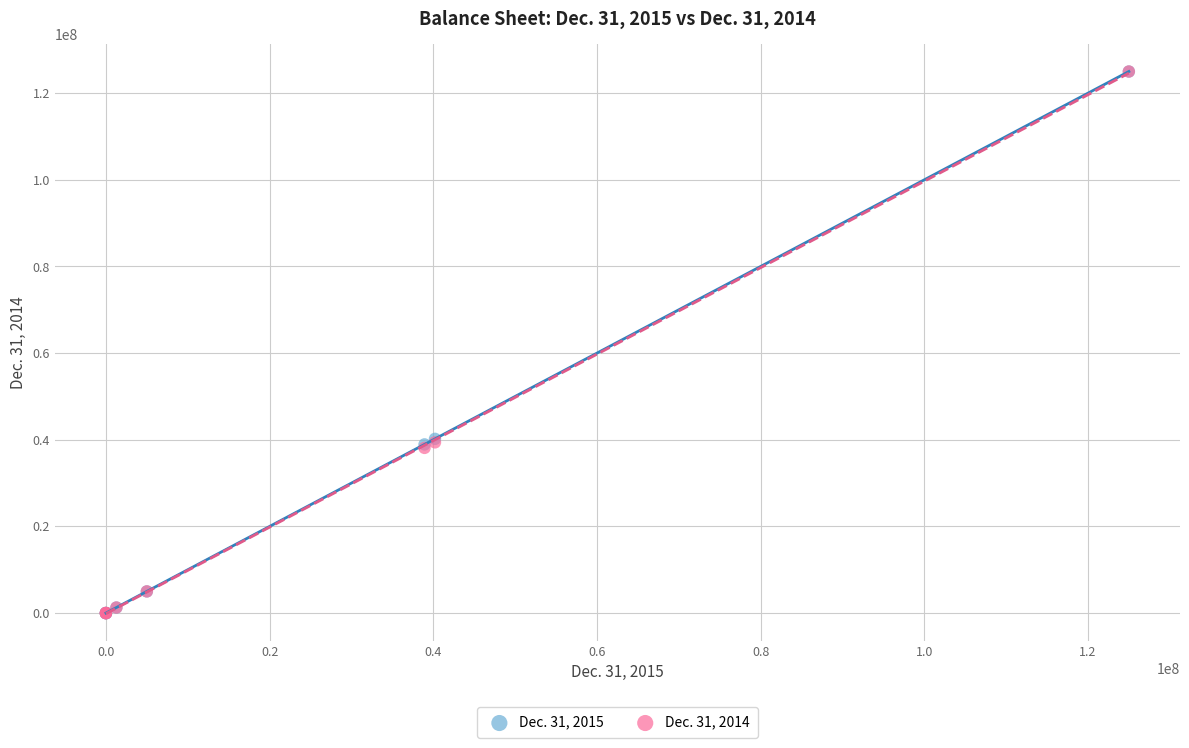

What are all the series names shown in the legend?

Dec. 31, 2015, Dec. 31, 2014